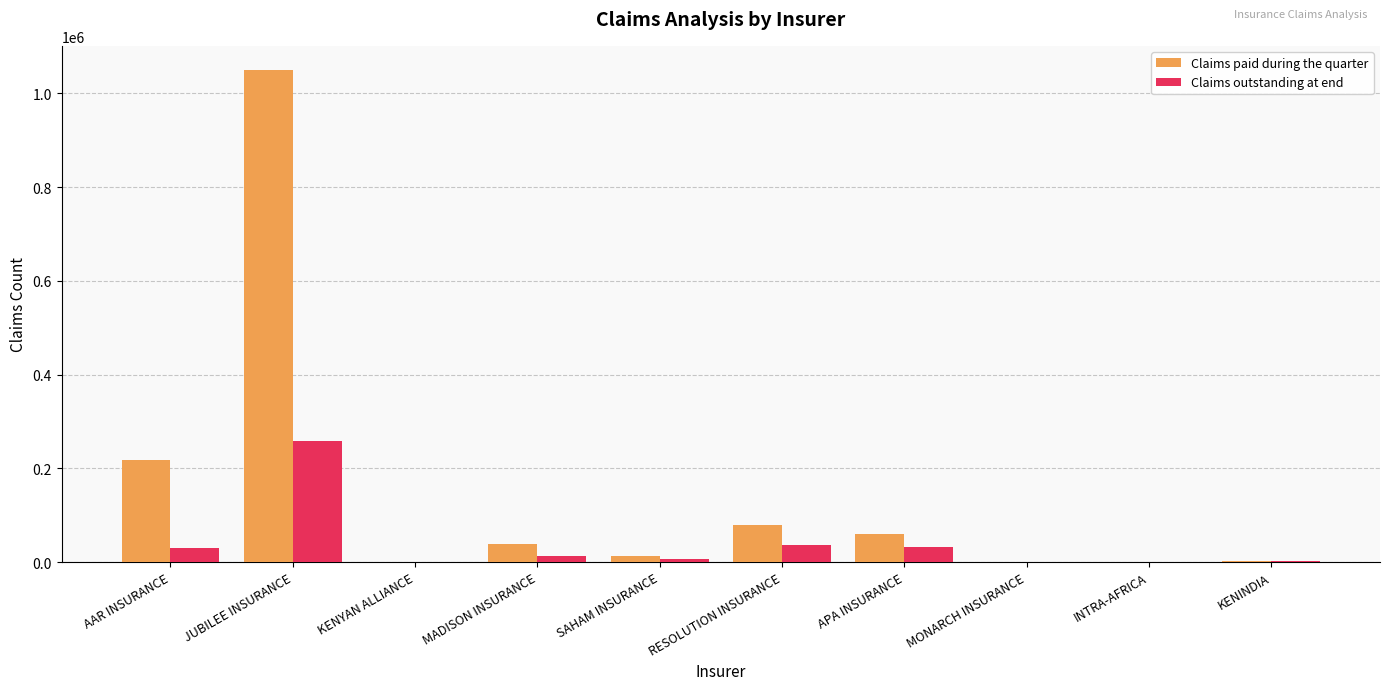

Where is Claims outstanding at end nearest to the value 128920?

RESOLUTION INSURANCE